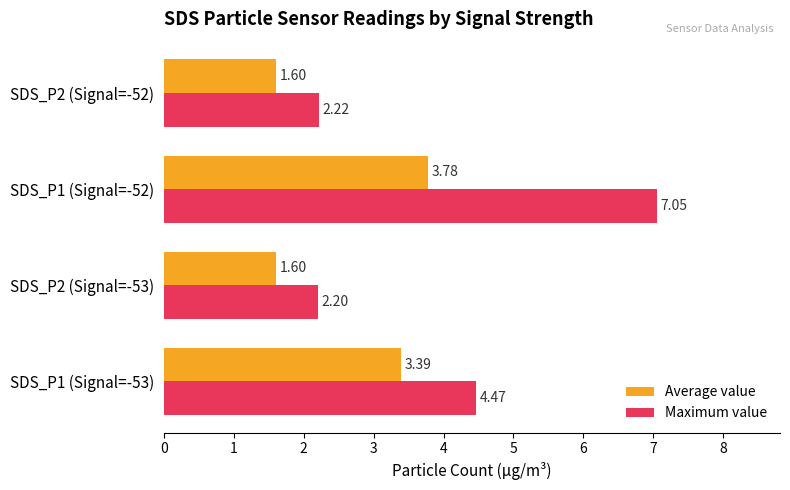

At SDS_P1 (Signal=-52), list the series in order from largest to smallest.

Maximum value, Average value